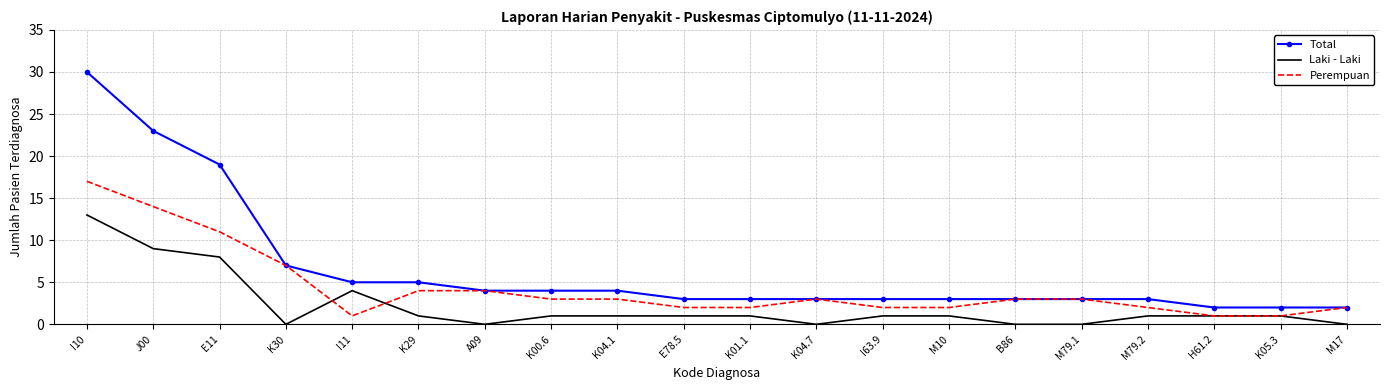

What position from the left is K29?

6